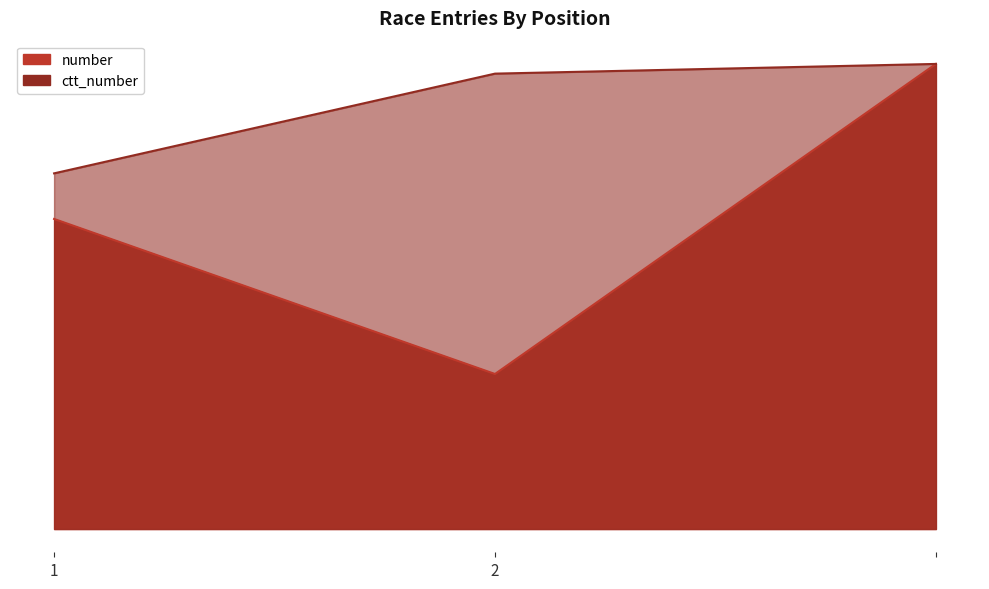

Rank the series by their average value, from lowest to highest.

number, ctt_number